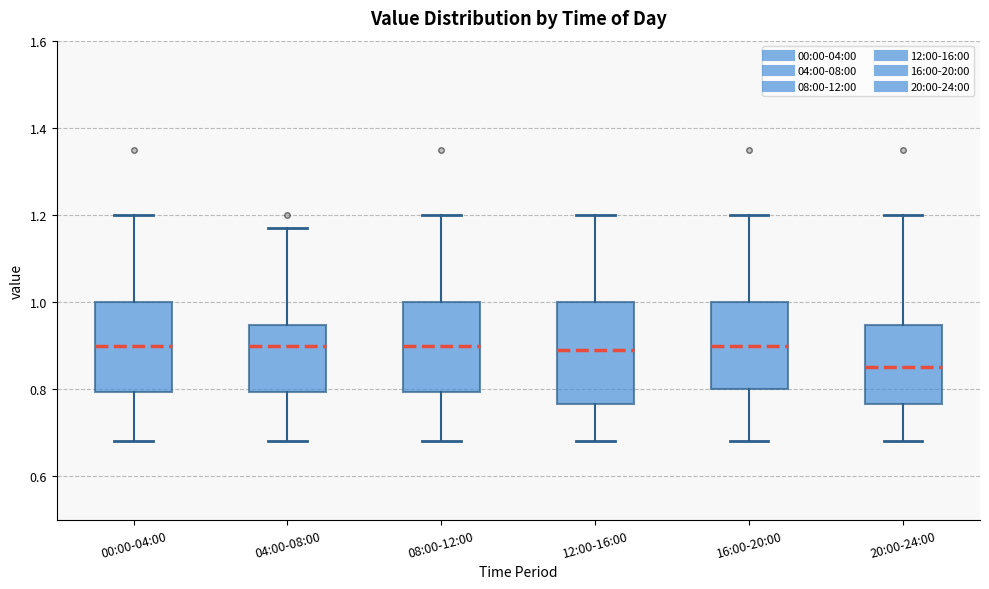

Which box has the lowest median line?

20:00-24:00